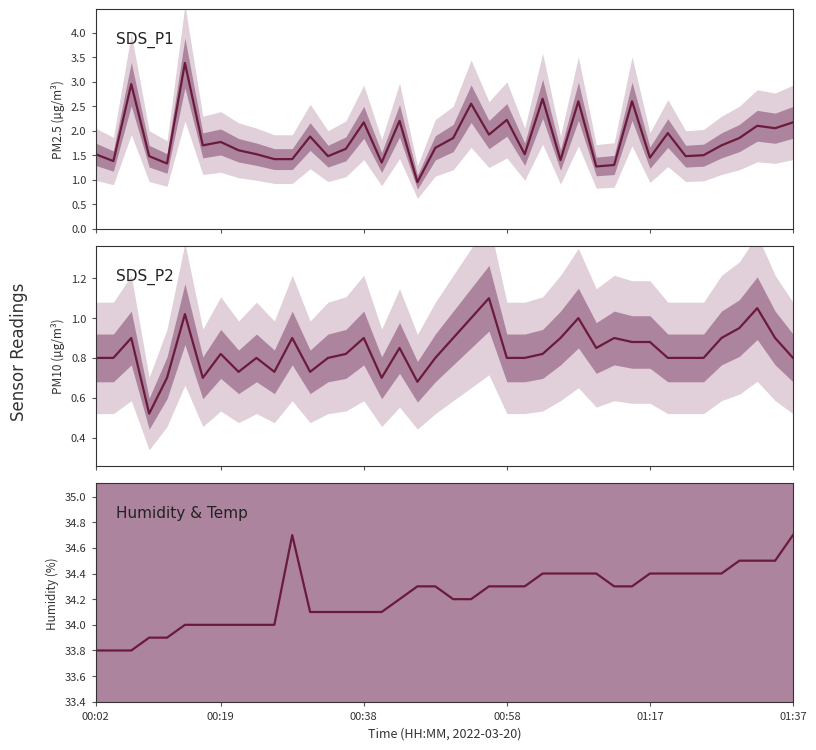

What are all the series names shown in the legend?

SDS_P1, SDS_P2, Humidity & Temp